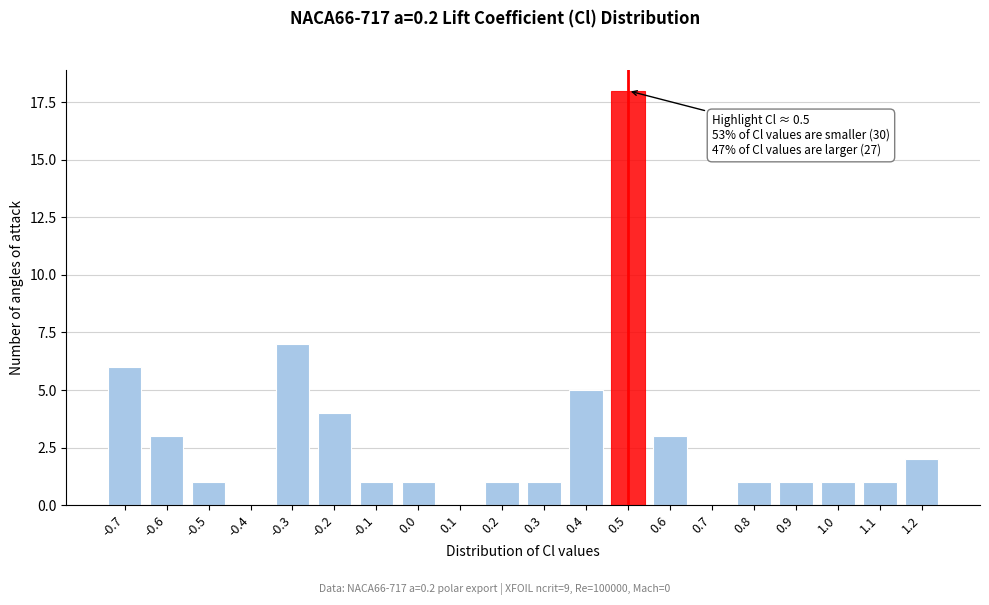

Reading left to right, transcribe all the data shown in this chart.

-0.7=6	-0.6=3	-0.5=1	-0.4=0	-0.3=7	-0.2=4	-0.1=1	0.0=1	0.1=0	0.2=1	0.3=1	0.4=5	0.5=18	0.6=3	0.7=0	0.8=1	0.9=1	1.0=1	1.1=1	1.2=2